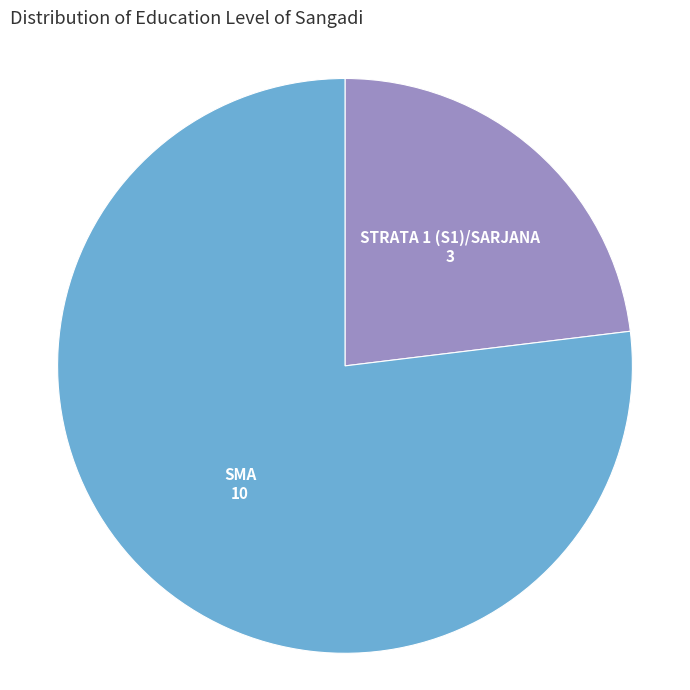

Combined, do STRATA 1 (S1)/SARJANA and SMA account for over 50%?

Yes